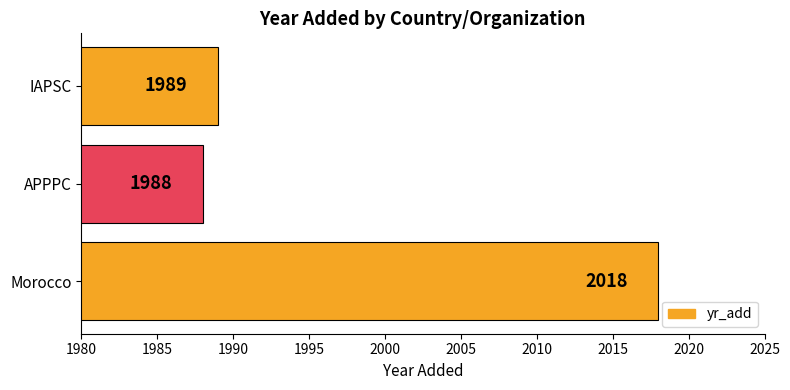

Which has a higher value, Morocco or APPPC?

Morocco